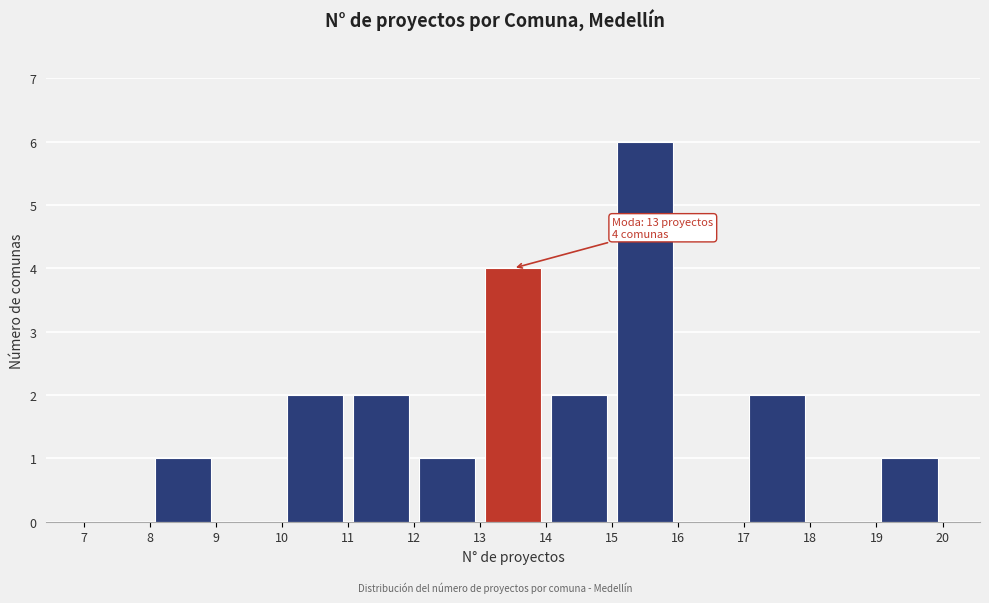

Over which range of the x-axis is the bar tallest?

15 to 16